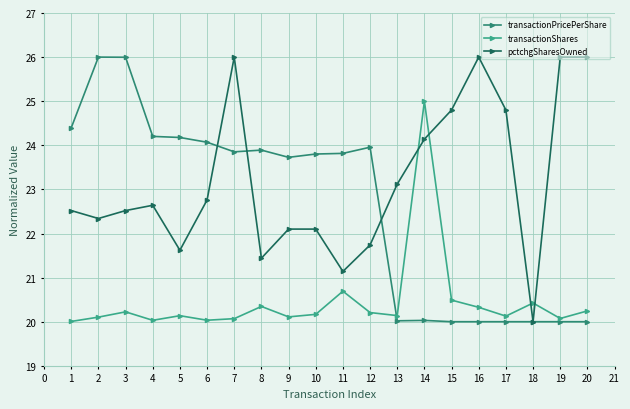

Which series has the largest total across all categories?

pctchgSharesOwned